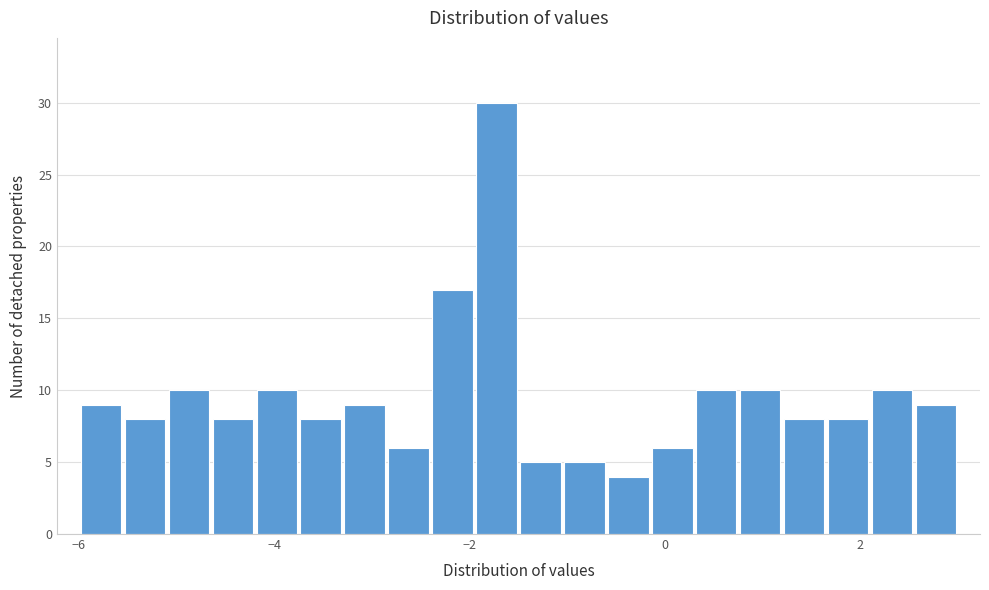

Read against the x-axis, roughly where is the centre of the tallest bar?

-1.8